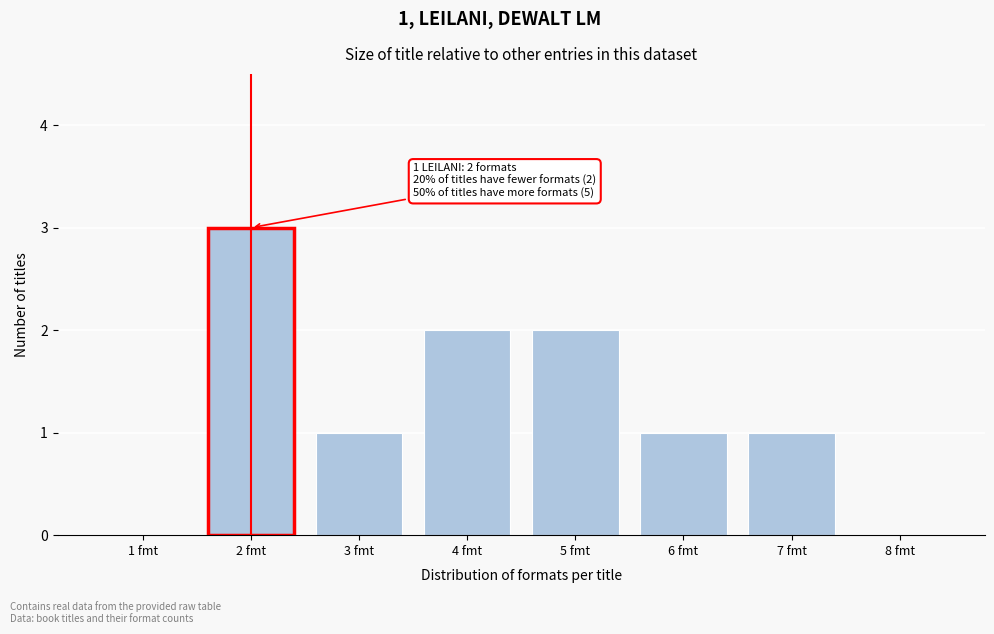

Reading right to left, what are all the values shown in this chart?

8 fmt=0	7 fmt=1	6 fmt=1	5 fmt=2	4 fmt=2	3 fmt=1	2 fmt=3	1 fmt=0